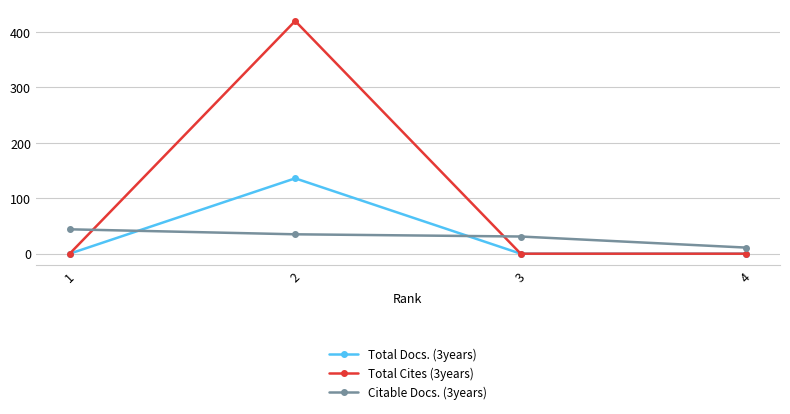

True or false: Total Docs. (3years) has more than 1 points higher than both neighbors.

False